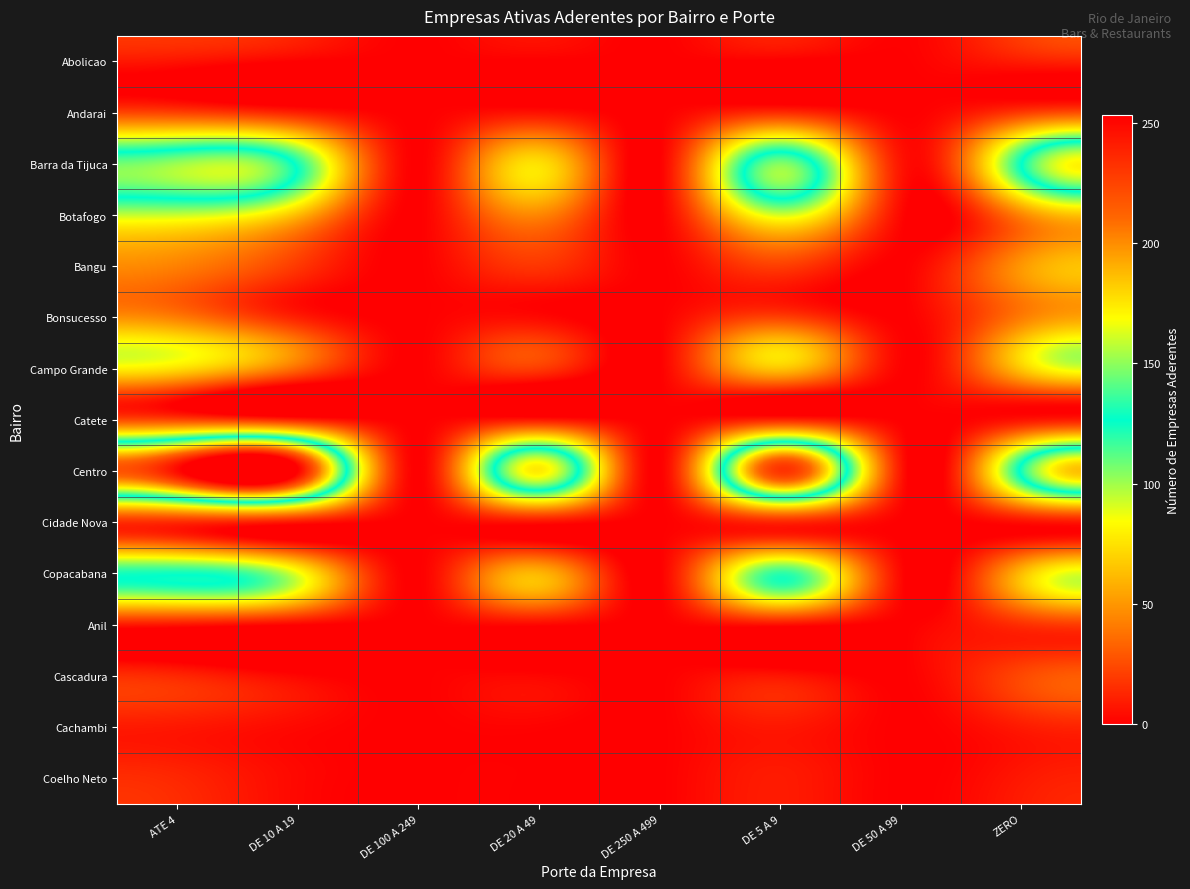

How many data points does each series have?

8